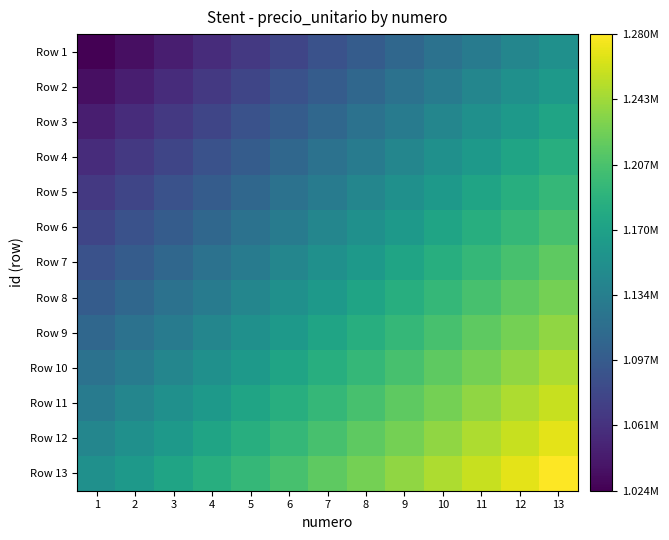

Reading right to left, list all the values displayed in this chart.

Row 1: 13=1152000.0	12=1141333.3	11=1130666.7	10=1120000.0	9=1109333.3	8=1098666.7	7=1088000.0	6=1077333.3	5=1066666.7	4=1056000.0	3=1045333.3	2=1034666.7	1=1024000.0
Row 2: 13=1162666.7	12=1152000.0	11=1141333.3	10=1130666.7	9=1120000.0	8=1109333.3	7=1098666.7	6=1088000.0	5=1077333.3	4=1066666.7	3=1056000.0	2=1045333.3	1=1034666.7
Row 3: 13=1173333.3	12=1162666.7	11=1152000.0	10=1141333.3	9=1130666.7	8=1120000.0	7=1109333.3	6=1098666.7	5=1088000.0	4=1077333.3	3=1066666.7	2=1056000.0	1=1045333.3
Row 4: 13=1184000.0	12=1173333.3	11=1162666.7	10=1152000.0	9=1141333.3	8=1130666.7	7=1120000.0	6=1109333.3	5=1098666.7	4=1088000.0	3=1077333.3	2=1066666.7	1=1056000.0
Row 5: 13=1194666.7	12=1184000.0	11=1173333.3	10=1162666.7	9=1152000.0	8=1141333.3	7=1130666.7	6=1120000.0	5=1109333.3	4=1098666.7	3=1088000.0	2=1077333.3	1=1066666.7
Row 6: 13=1205333.3	12=1194666.7	11=1184000.0	10=1173333.3	9=1162666.7	8=1152000.0	7=1141333.3	6=1130666.7	5=1120000.0	4=1109333.3	3=1098666.7	2=1088000.0	1=1077333.3
Row 7: 13=1216000.0	12=1205333.3	11=1194666.7	10=1184000.0	9=1173333.3	8=1162666.7	7=1152000.0	6=1141333.3	5=1130666.7	4=1120000.0	3=1109333.3	2=1098666.7	1=1088000.0
Row 8: 13=1226666.7	12=1216000.0	11=1205333.3	10=1194666.7	9=1184000.0	8=1173333.3	7=1162666.7	6=1152000.0	5=1141333.3	4=1130666.7	3=1120000.0	2=1109333.3	1=1098666.7
Row 9: 13=1237333.3	12=1226666.7	11=1216000.0	10=1205333.3	9=1194666.7	8=1184000.0	7=1173333.3	6=1162666.7	5=1152000.0	4=1141333.3	3=1130666.7	2=1120000.0	1=1109333.3
Row 10: 13=1248000.0	12=1237333.3	11=1226666.7	10=1216000.0	9=1205333.3	8=1194666.7	7=1184000.0	6=1173333.3	5=1162666.7	4=1152000.0	3=1141333.3	2=1130666.7	1=1120000.0
Row 11: 13=1258666.7	12=1248000.0	11=1237333.3	10=1226666.7	9=1216000.0	8=1205333.3	7=1194666.7	6=1184000.0	5=1173333.3	4=1162666.7	3=1152000.0	2=1141333.3	1=1130666.7
Row 12: 13=1269333.3	12=1258666.7	11=1248000.0	10=1237333.3	9=1226666.7	8=1216000.0	7=1205333.3	6=1194666.7	5=1184000.0	4=1173333.3	3=1162666.7	2=1152000.0	1=1141333.3
Row 13: 13=1280000.0	12=1269333.3	11=1258666.7	10=1248000.0	9=1237333.3	8=1226666.7	7=1216000.0	6=1205333.3	5=1194666.7	4=1184000.0	3=1173333.3	2=1162666.7	1=1152000.0